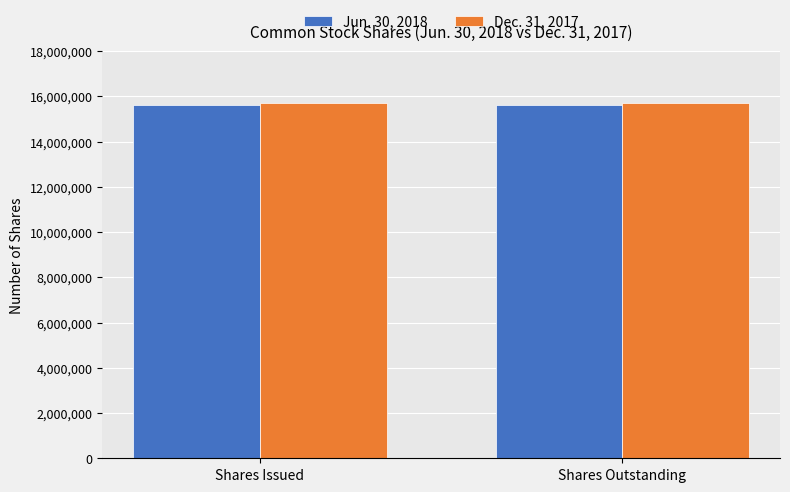

True or false: Dec. 31, 2017 has a value of 6849734 at Shares Outstanding.

False